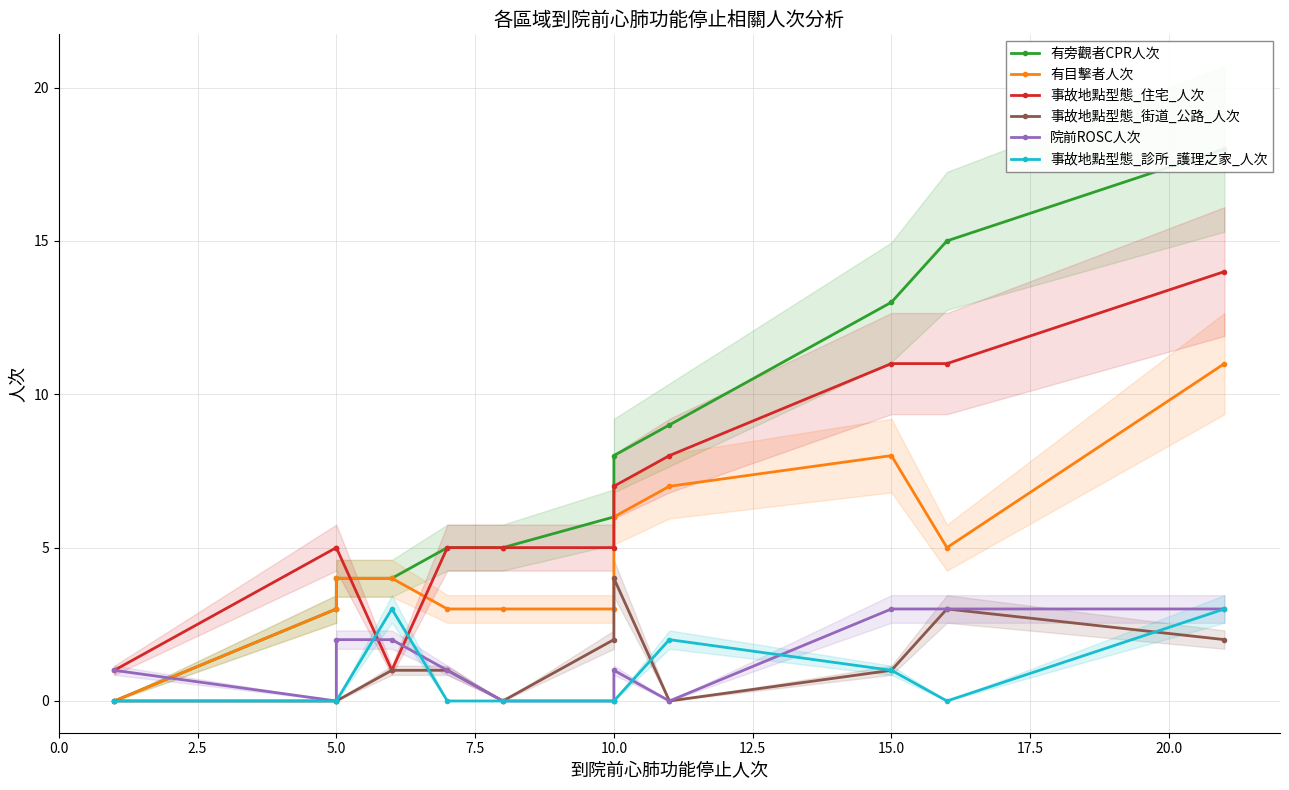

What is the average value of the 事故地點型態_診所_護理之家_人次 series?

1